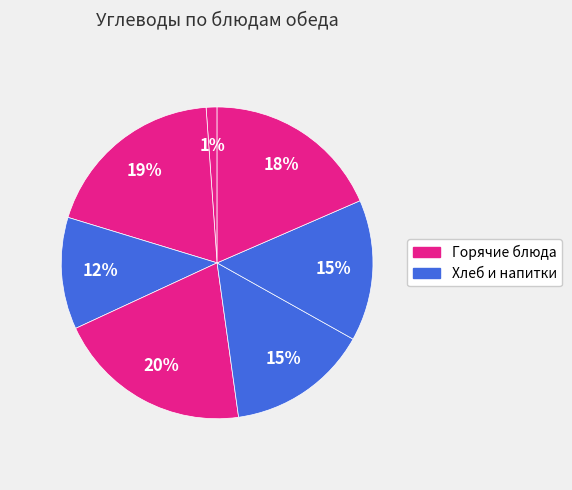

Count the number of slices in the pie.

7